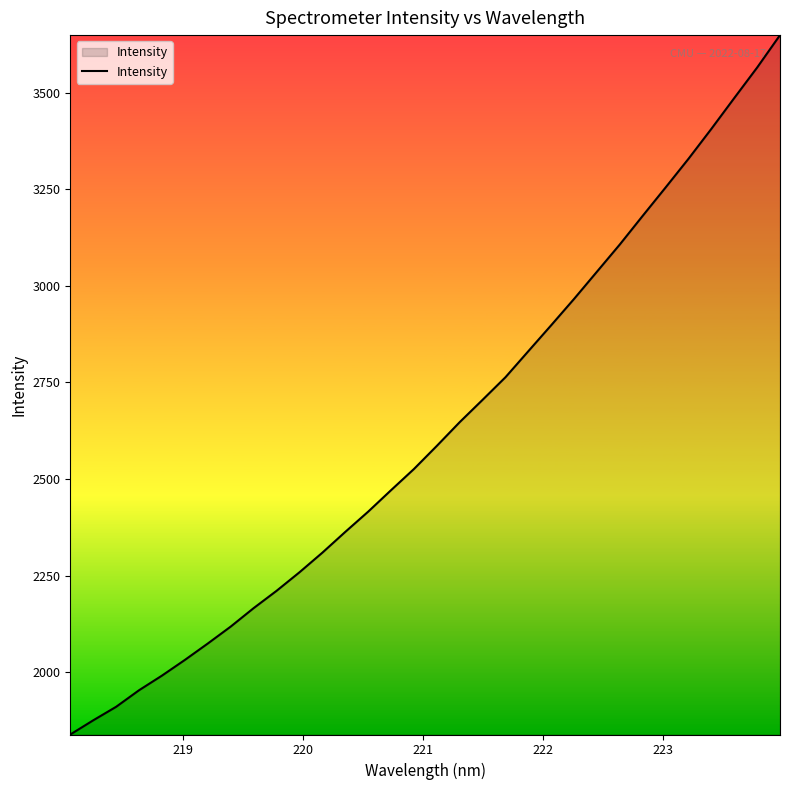

What is the smallest value displayed?

1838.4